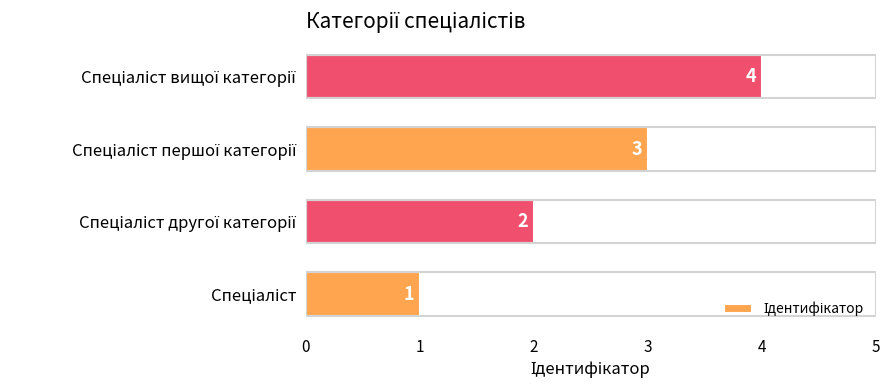

What is the difference between the maximum and minimum values?

3